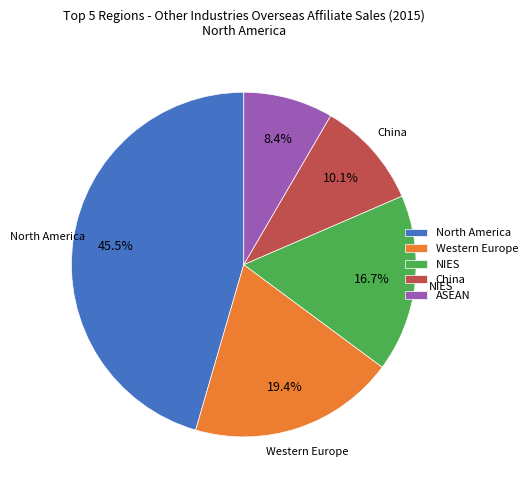

Does NIES account for over 50% of the chart?

No